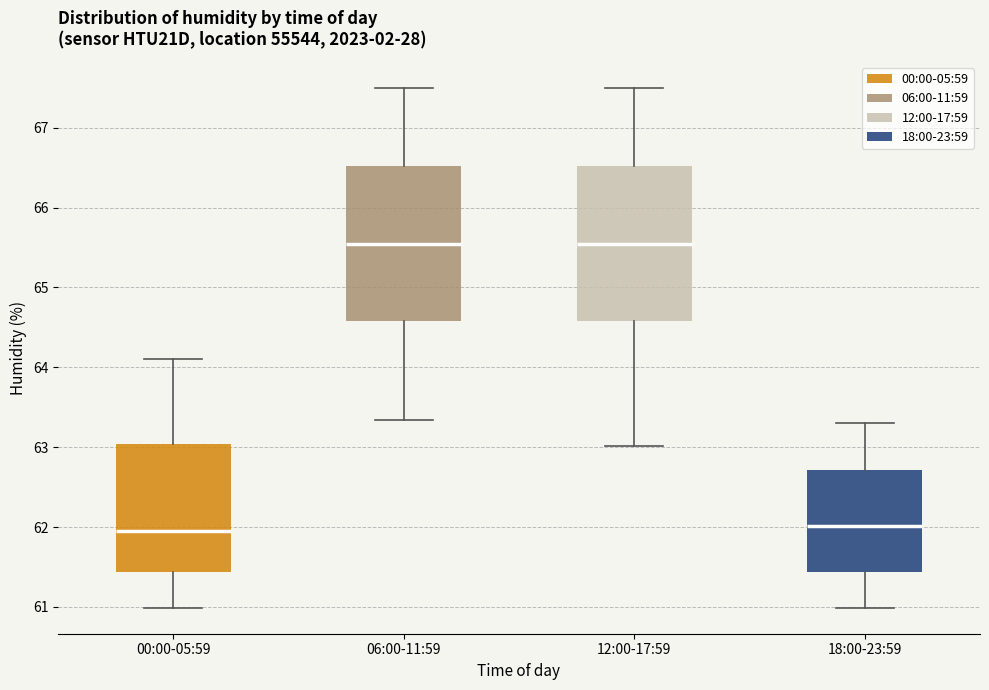

Reading left to right, read every box against the y-axis: the position of its median line, the range the box covers, and the ends of its whiskers. The values are not printed on the chart, so give them approximately, as read against the axis.

00:00-05:59: median 61.9, box 61.4 to 63.0, whiskers 61.0 to 64.1
06:00-11:59: median 65.6, box 64.6 to 66.5, whiskers 63.3 to 67.5
12:00-17:59: median 65.6, box 64.6 to 66.5, whiskers 63.0 to 67.5
18:00-23:59: median 62.0, box 61.4 to 62.7, whiskers 61.0 to 63.3